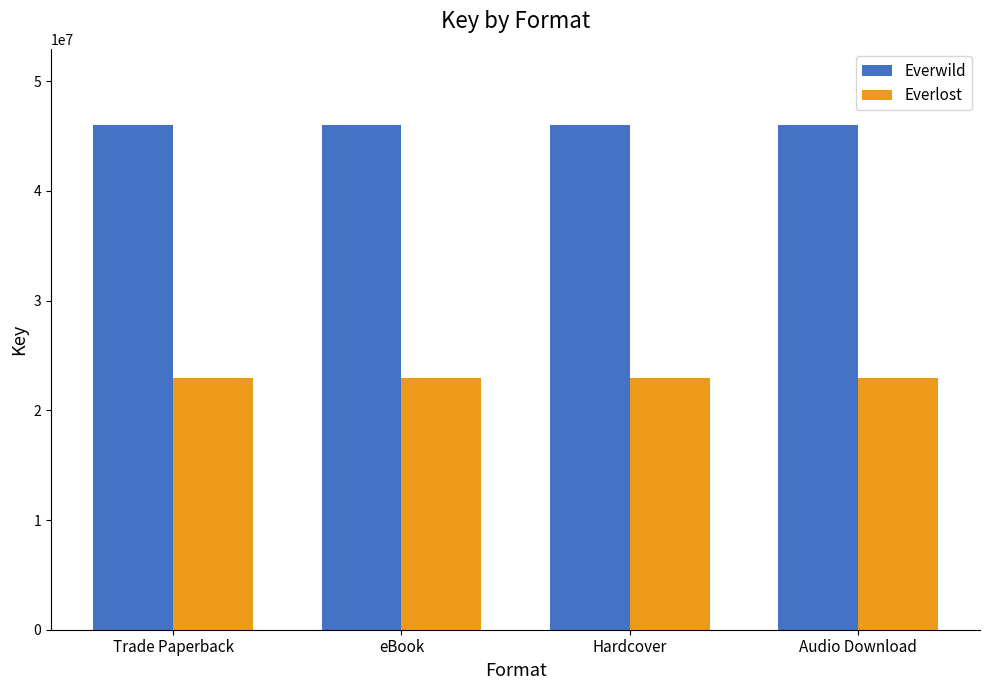

What is the lowest value of the Everwild series?

46043166